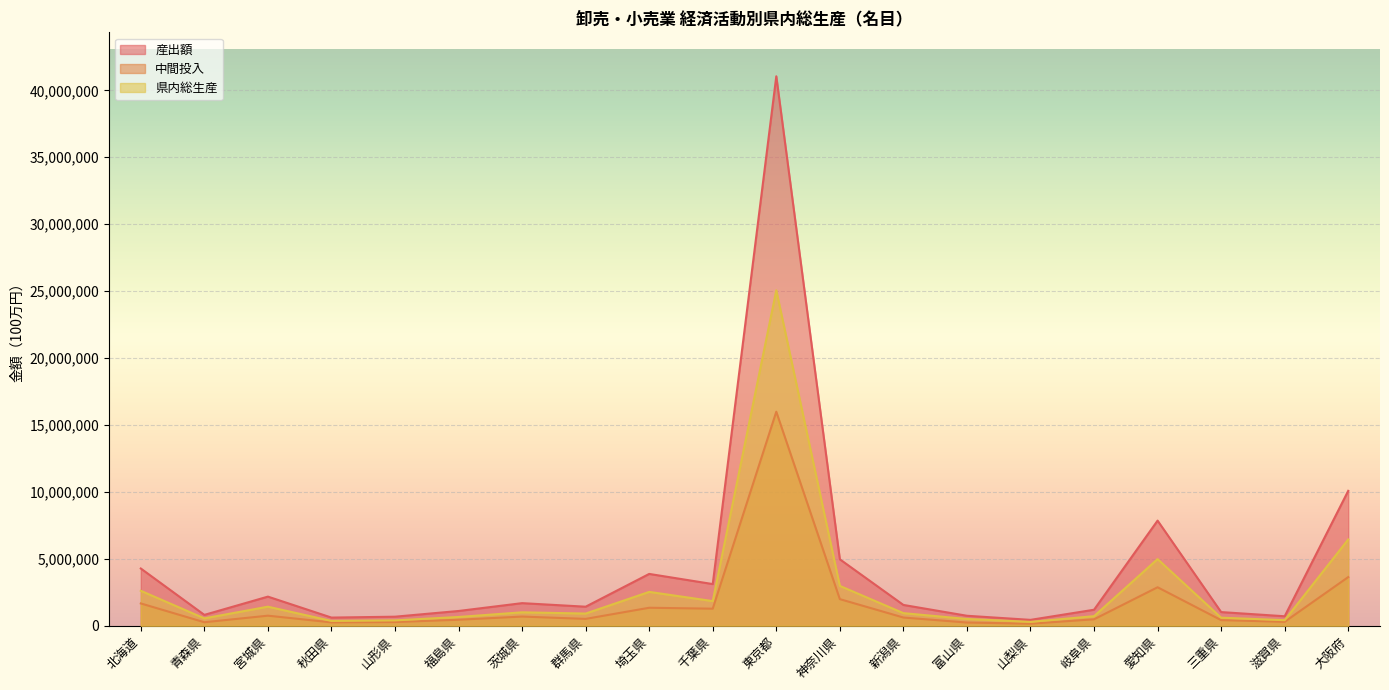

What is the label of the 14th point from the left?

富山県